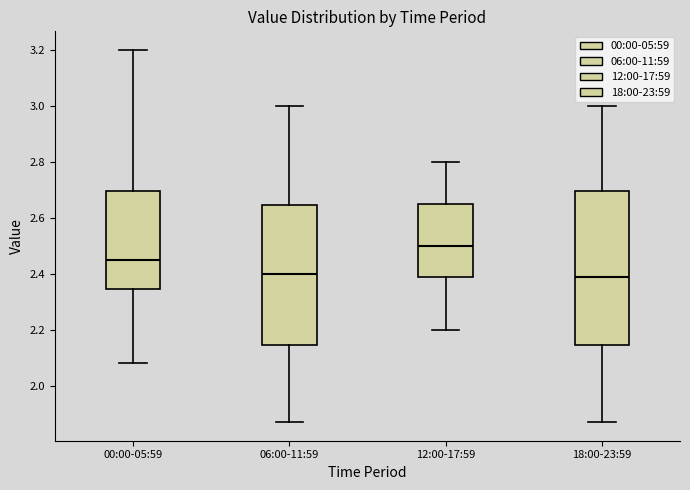

Which box has the highest median line?

12:00-17:59